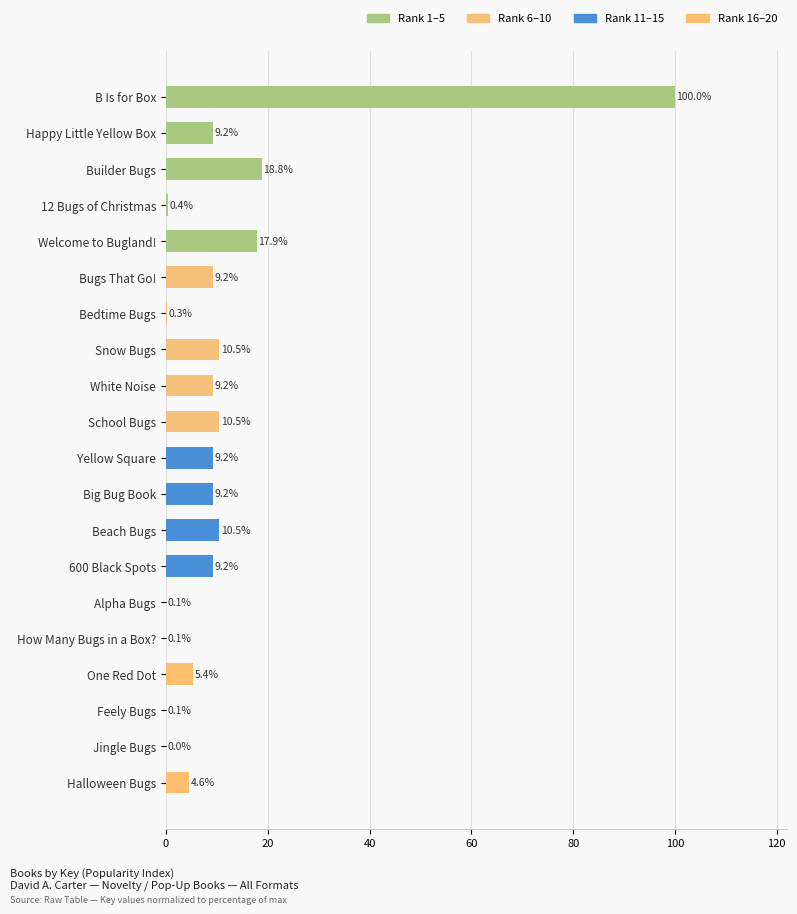

The value at One Red Dot is 5.4. True or false?

True